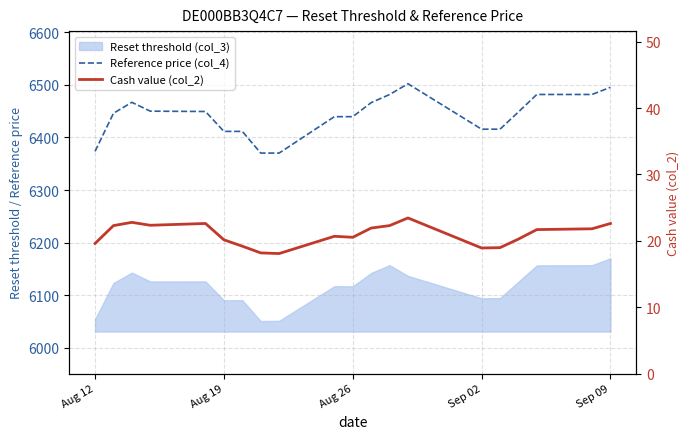

True or false: Reference price (col_4) and Cash value (col_2) cross at least once.

False